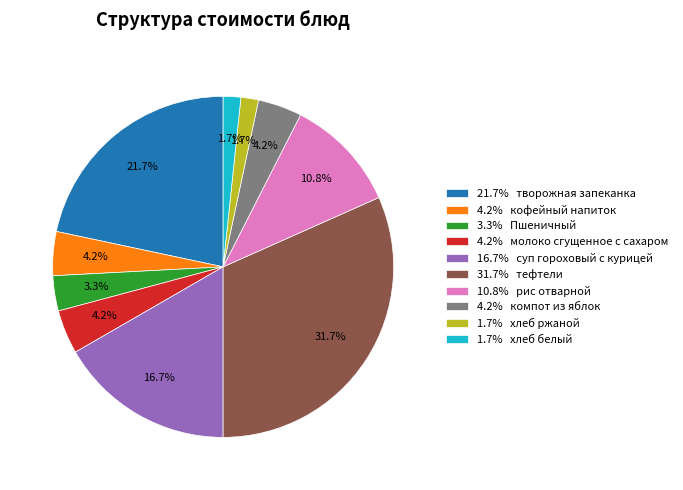

Does 4.2% кофейный напиток represent more than half of the total?

No